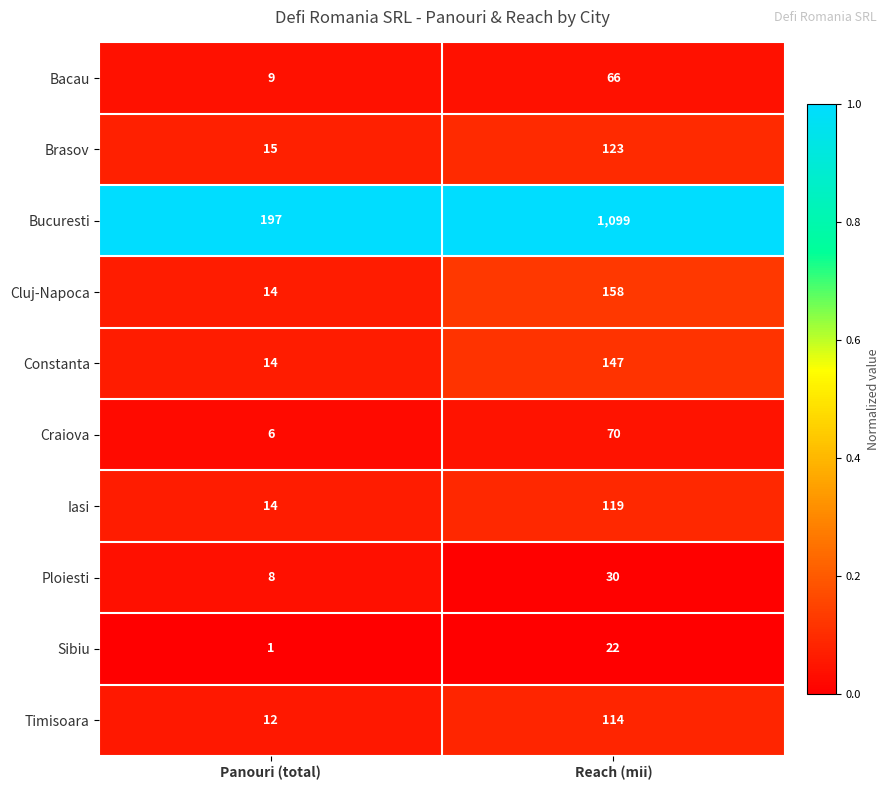

Reading left to right, what are all the values shown in this chart?

Bacau: 9	66
Brasov: 15	123
Bucuresti: 197	1099
Cluj-Napoca: 14	158
Constanta: 14	147
Craiova: 6	70
Iasi: 14	119
Ploiesti: 8	30
Sibiu: 1	22
Timisoara: 12	114